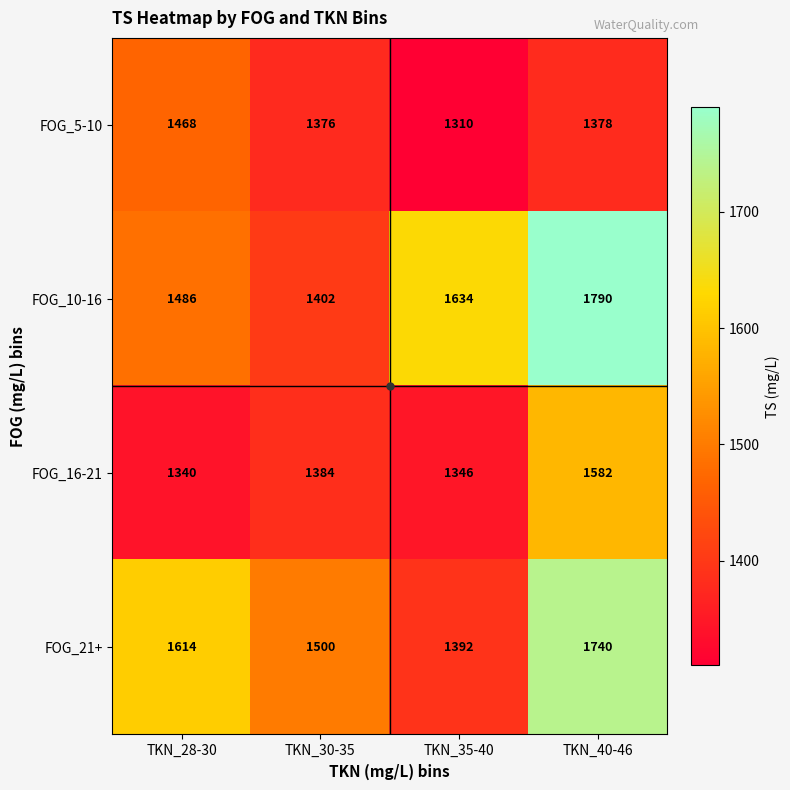

What is the average value of the FOG_5-10 series?

1383